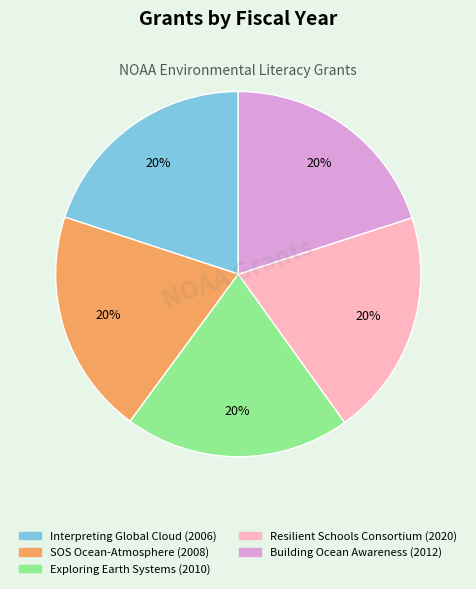

Is the sum of Interpreting Global Cloud (2006) and Exploring Earth Systems (2010) greater than half?

No